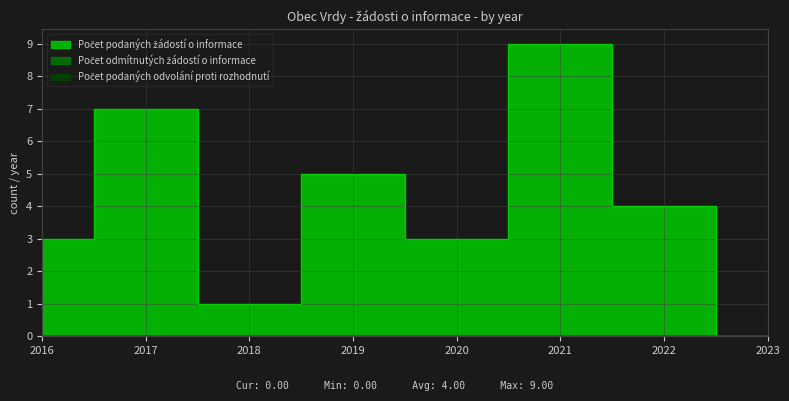

Which series has the largest total across all categories?

Počet podaných žádostí o informace